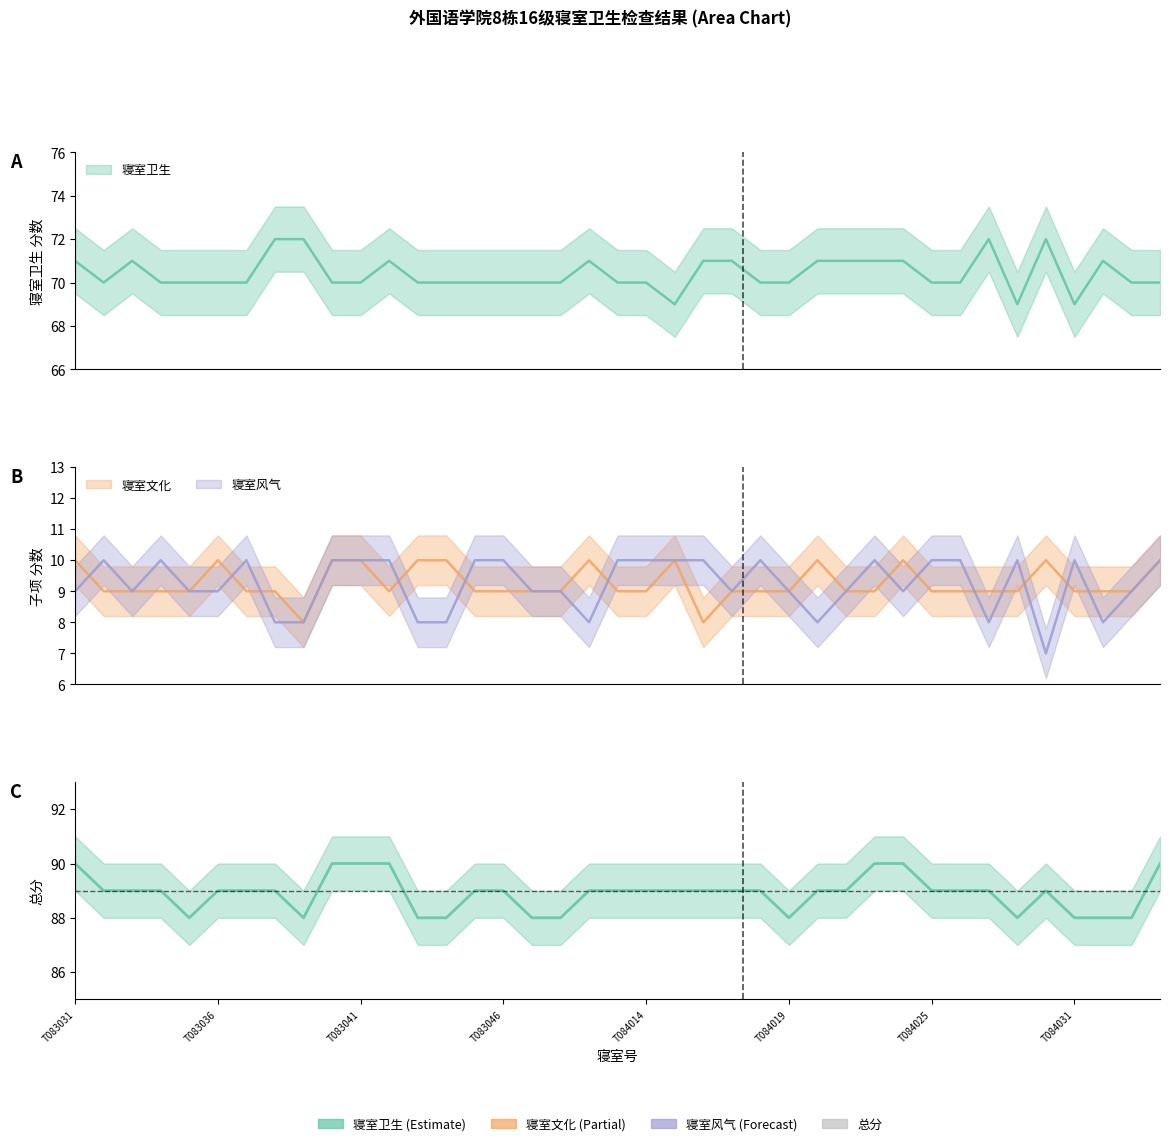

Read the value at 34.

89